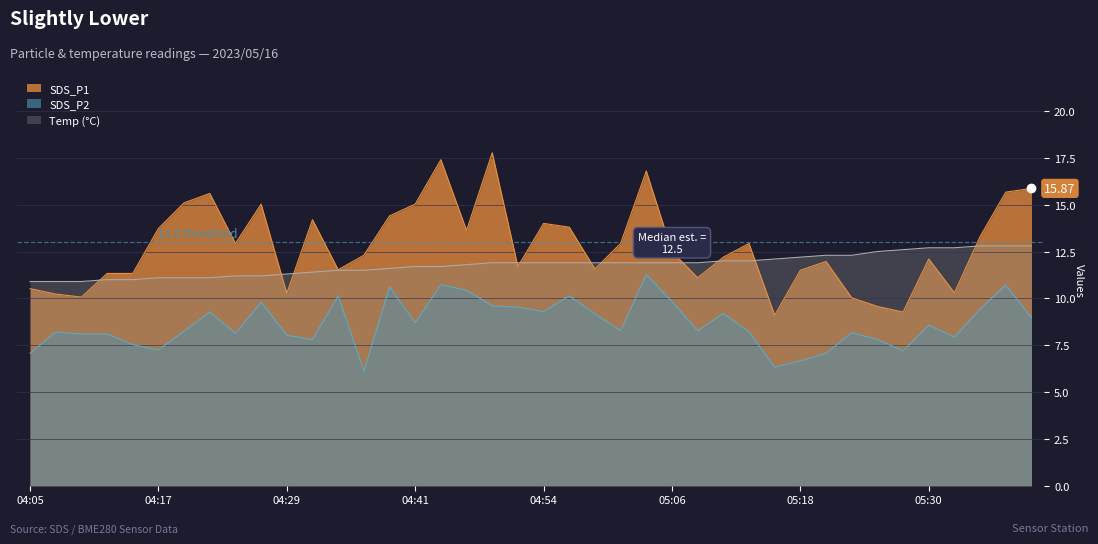

What is the sum of all SDS_P2 values?

345.8